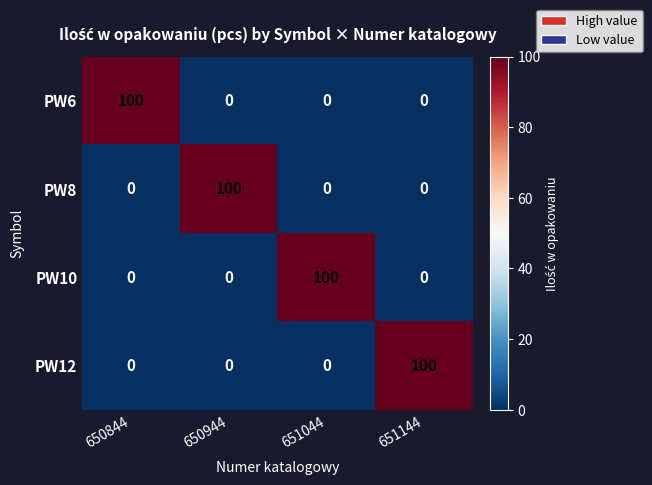

How many series are shown in this chart?

4